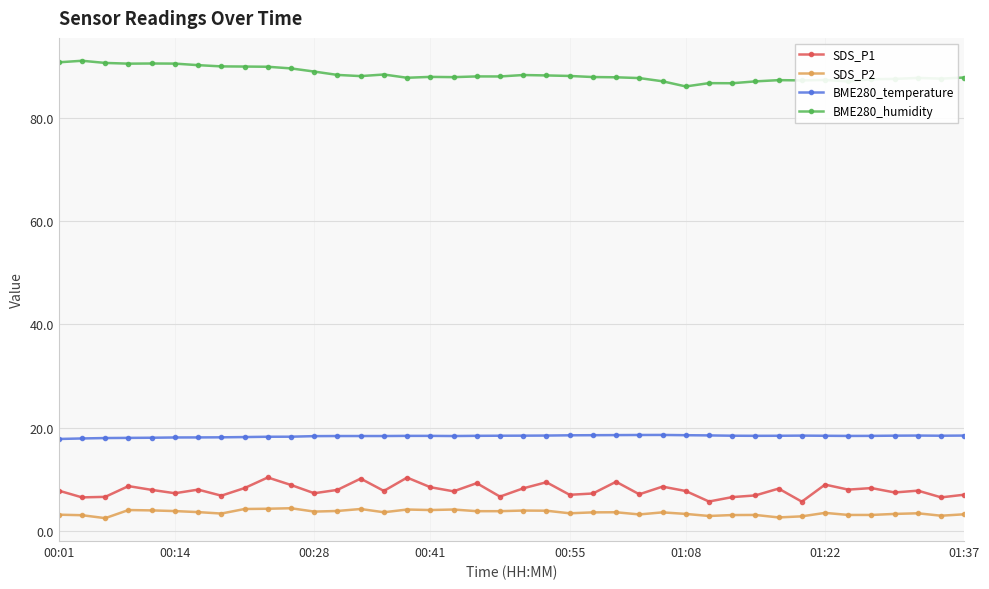

What is the greatest value displayed?

91.0